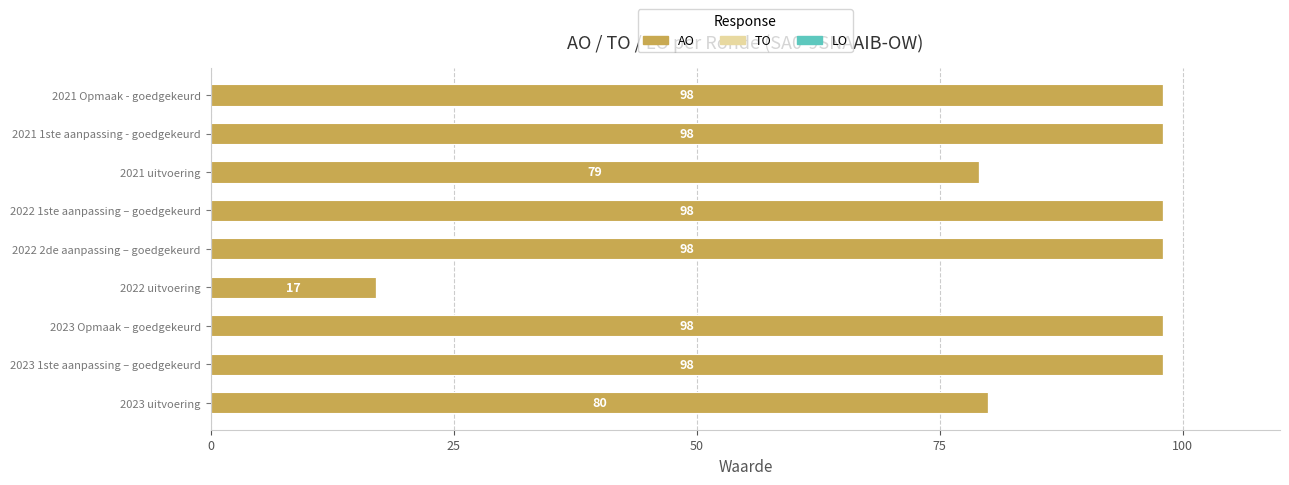

What is the difference between the maximum and second lowest values?

19